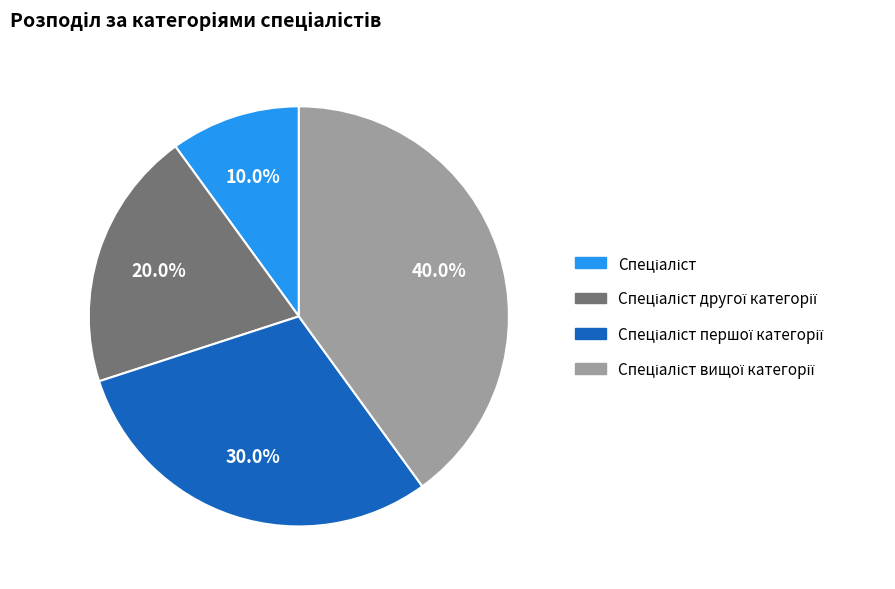

Is there a majority slice in this chart?

No